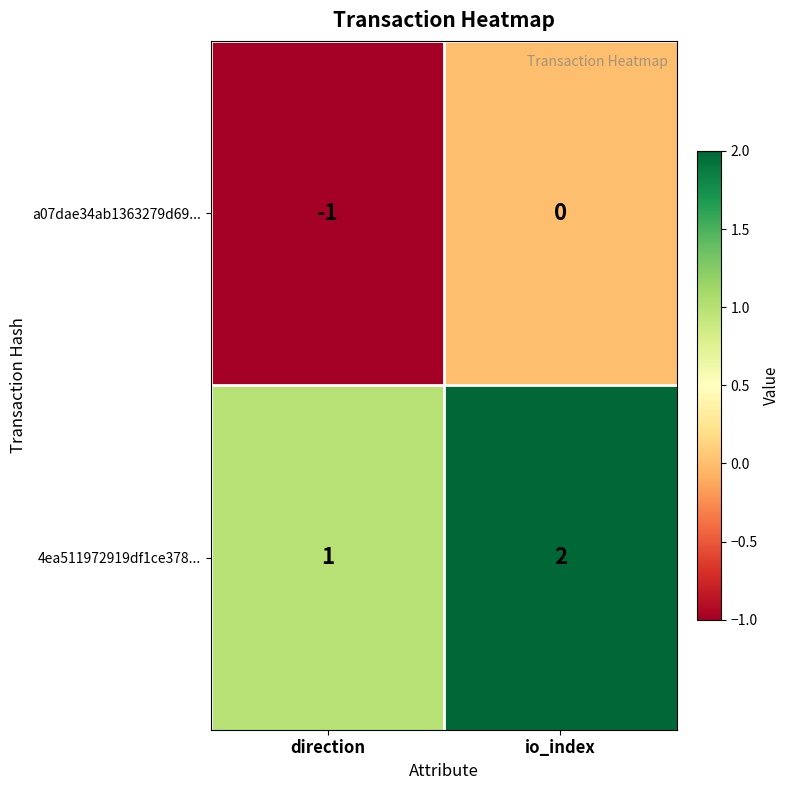

Which label corresponds to the smallest value in the chart?

direction